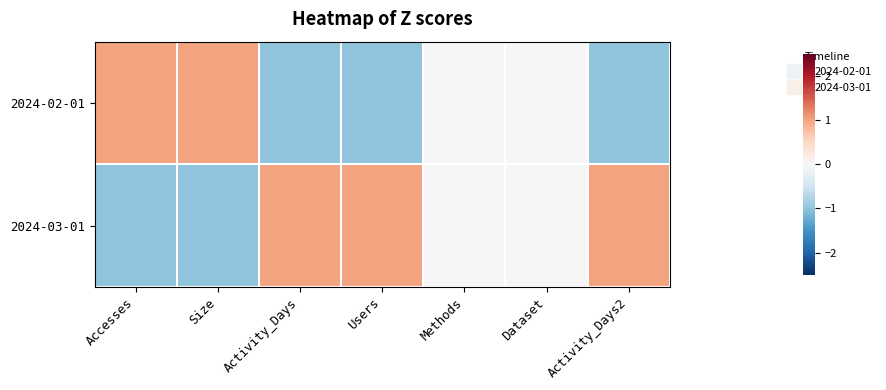

How many categories are shown in the chart?

7